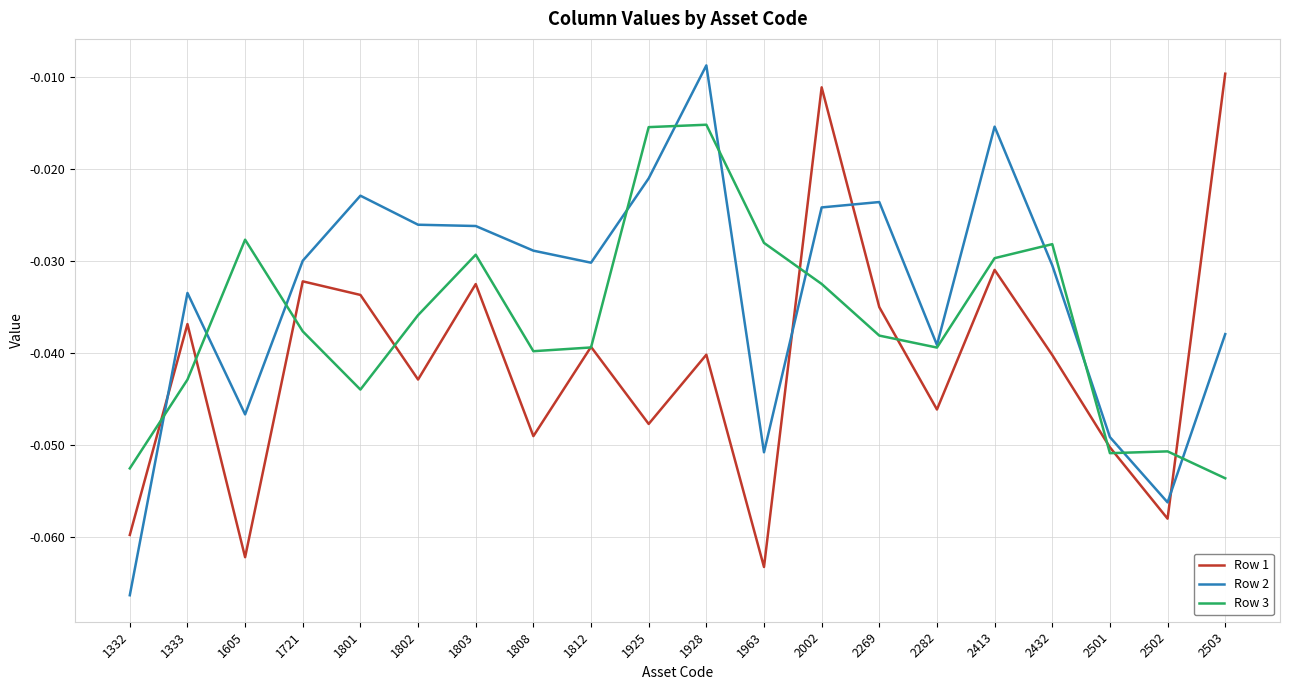

Which series ends up on top after the final intersection of Row 3 and Row 1?

Row 1